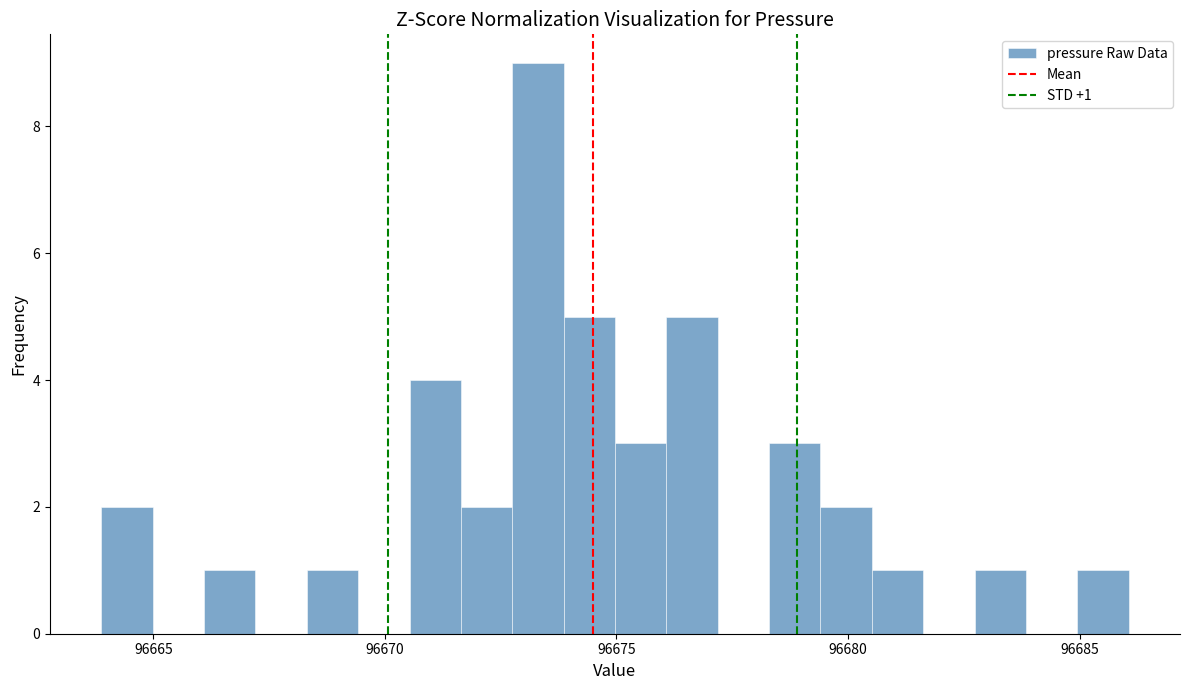

Around what value on the x-axis is the tallest bar? Give the approximate position of its centre, as read against the axis.

96673.5